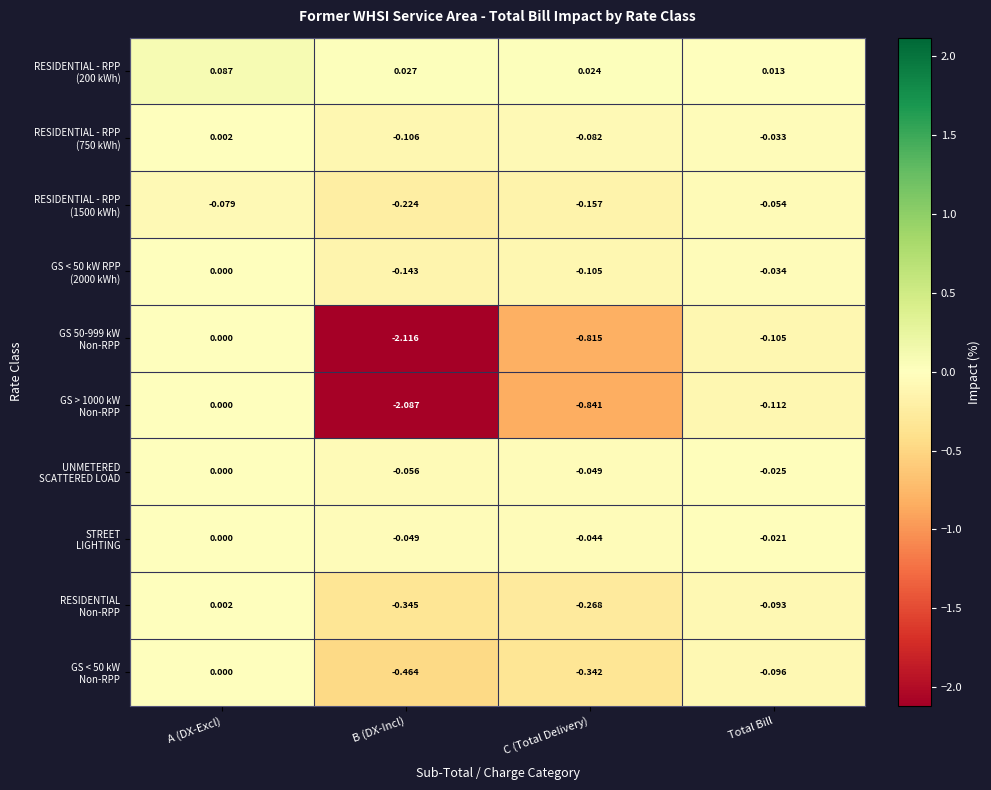

At how many categories does at least one series exceed 0?

4